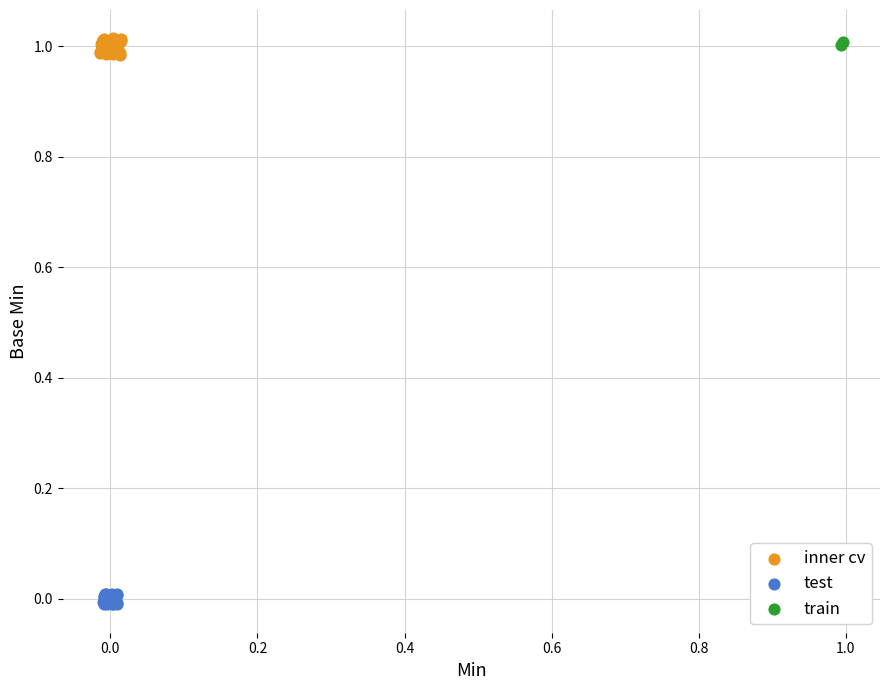

What are all the series names shown in the legend?

inner cv, test, train